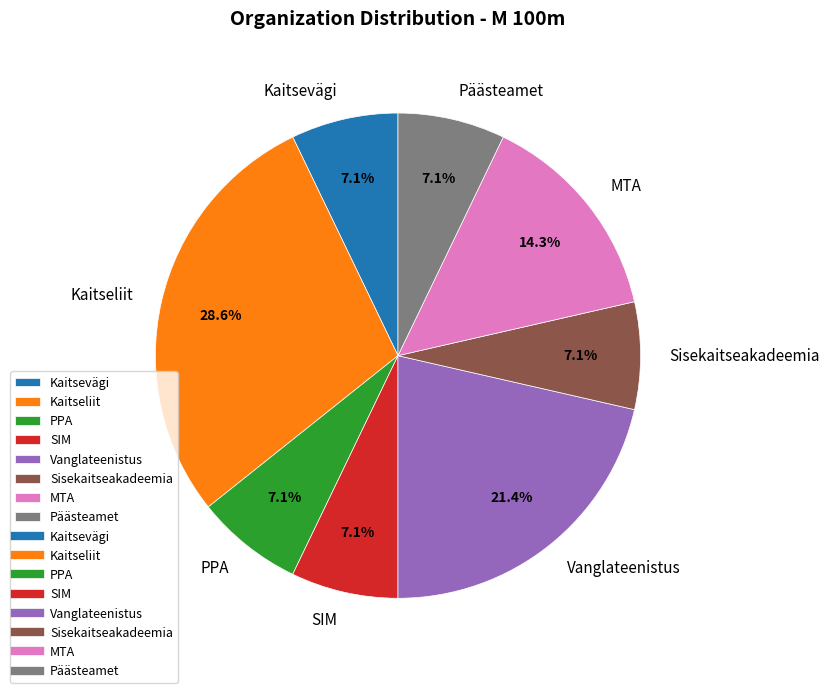

How many segments does this pie chart have?

8